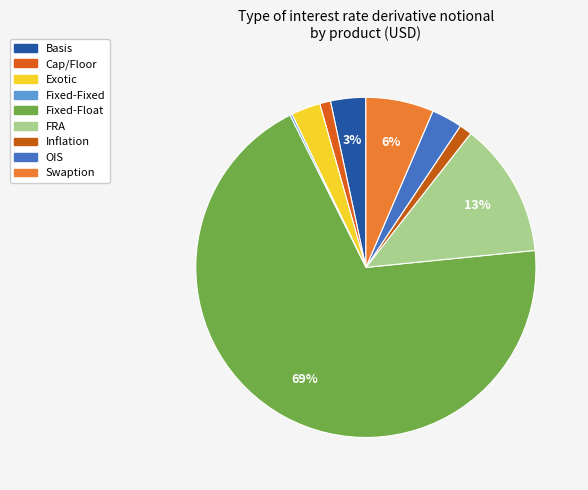

The FRA slice represents 13% of the pie. True or false?

True